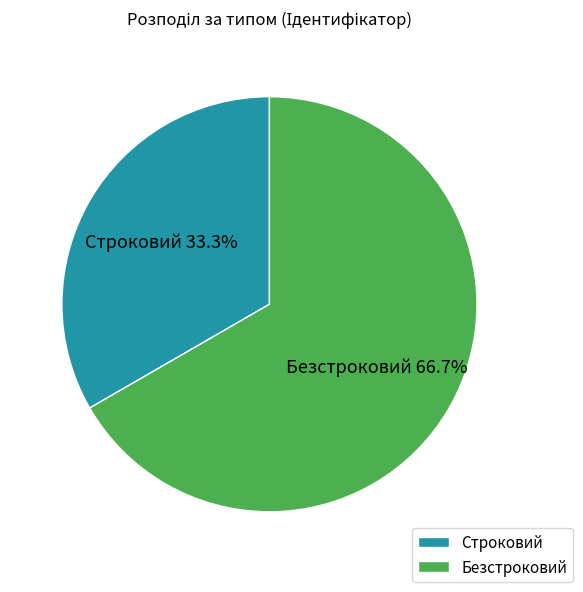

How many segments does this pie chart have?

2